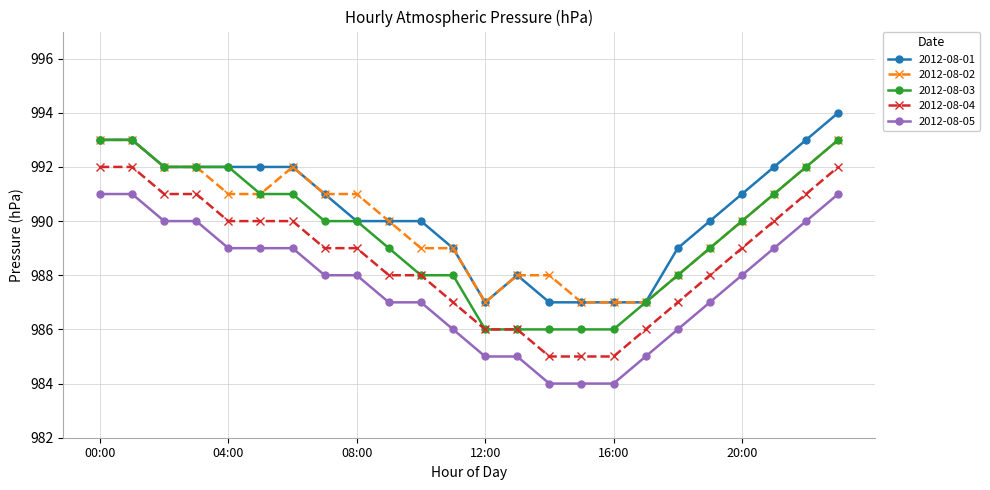

What is the value of the 2012-08-01 point at the 22nd from the left?

992